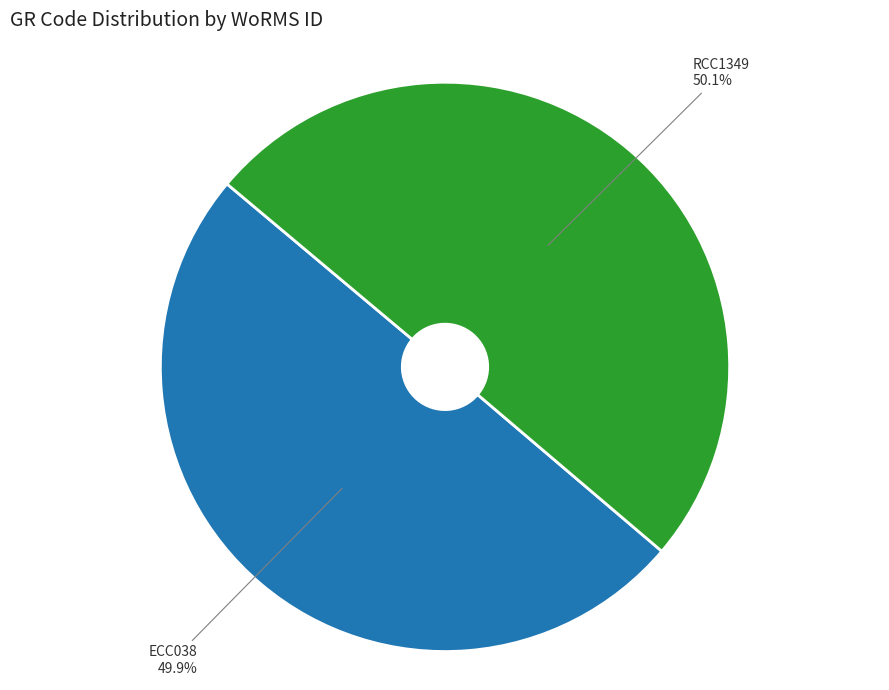

True or false: ECC038 accounts for 59% of the total.

False